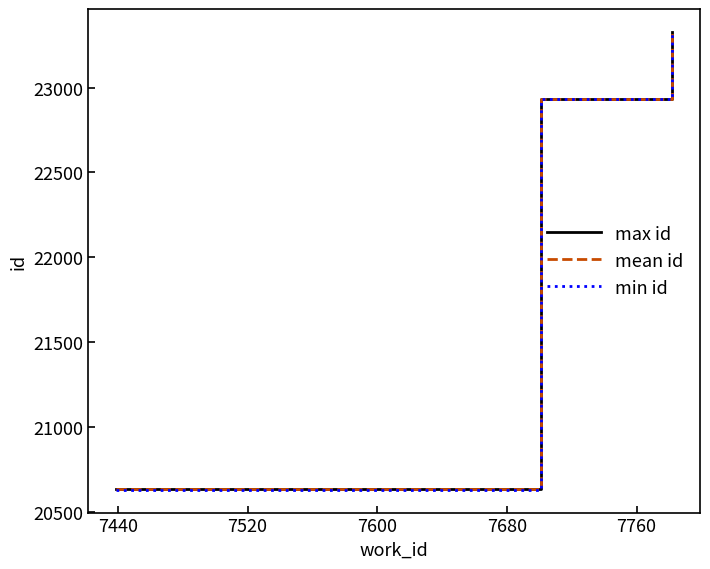

Which series has the largest range (max minus min)?

min id